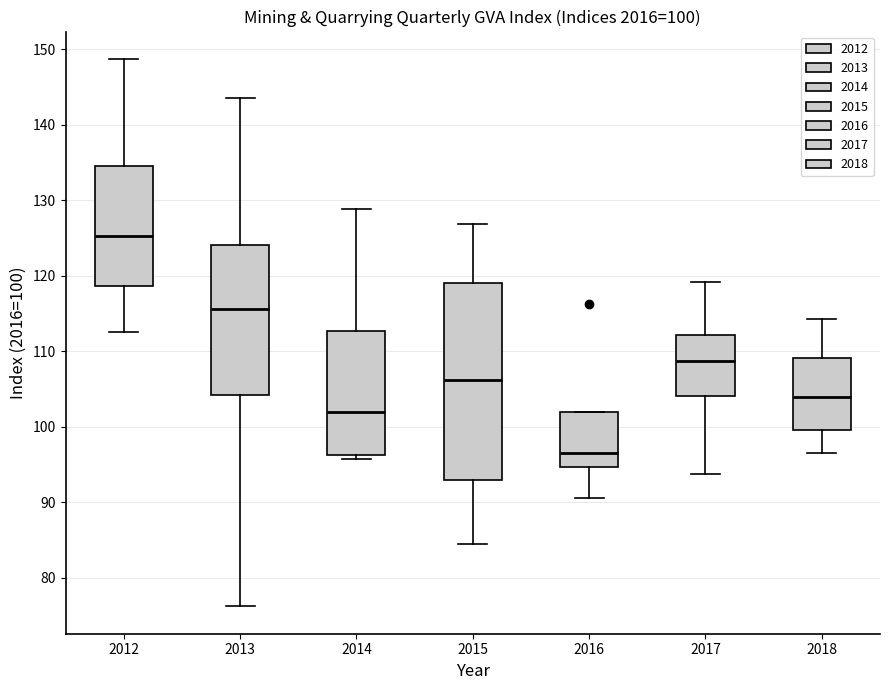

Which box has the lowest median line?

2016